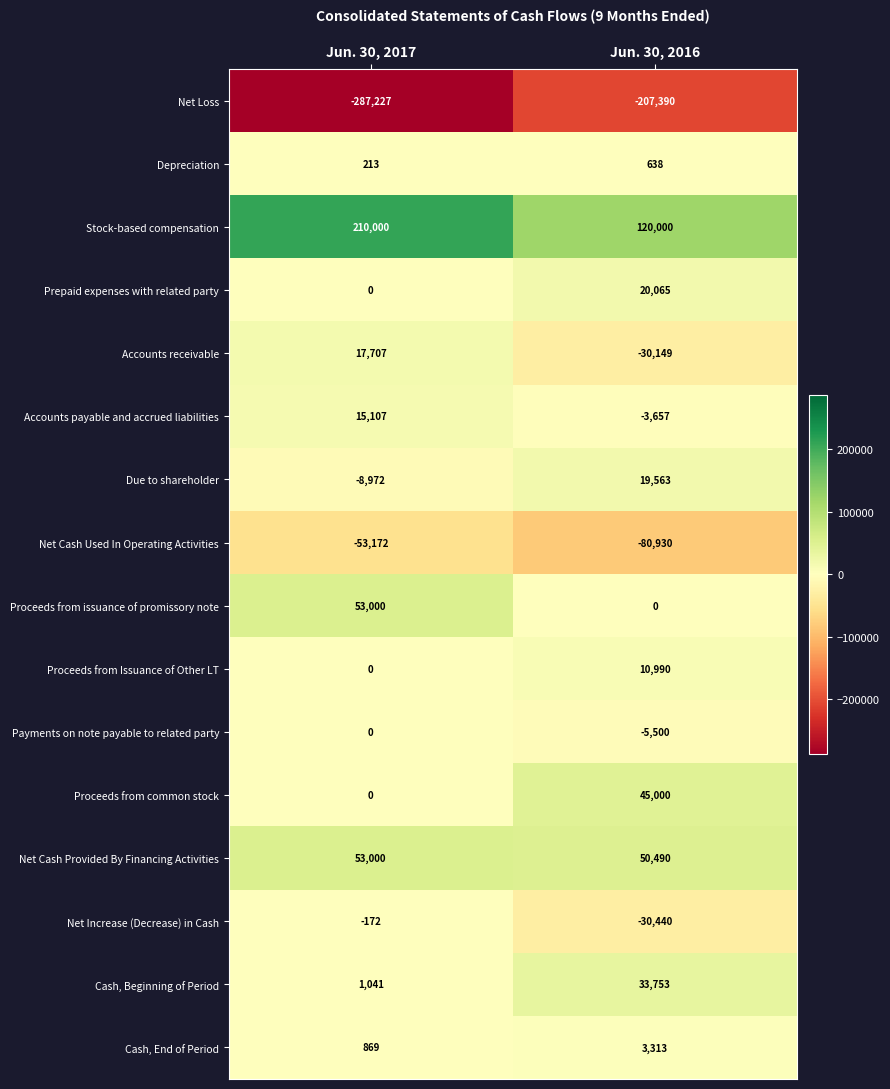

What is the difference between the Payments on note payable to related party values at Jun. 30, 2016 and Jun. 30, 2017?

5500